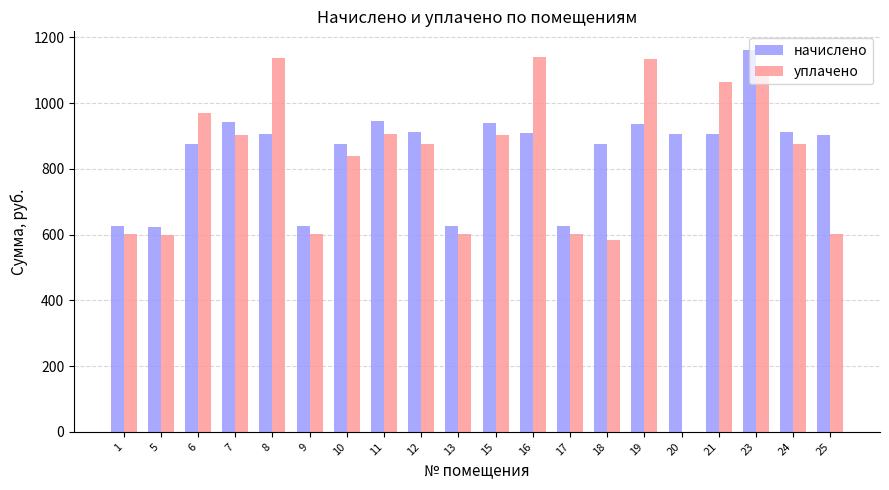

At which category is the sum across all series the highest?

23